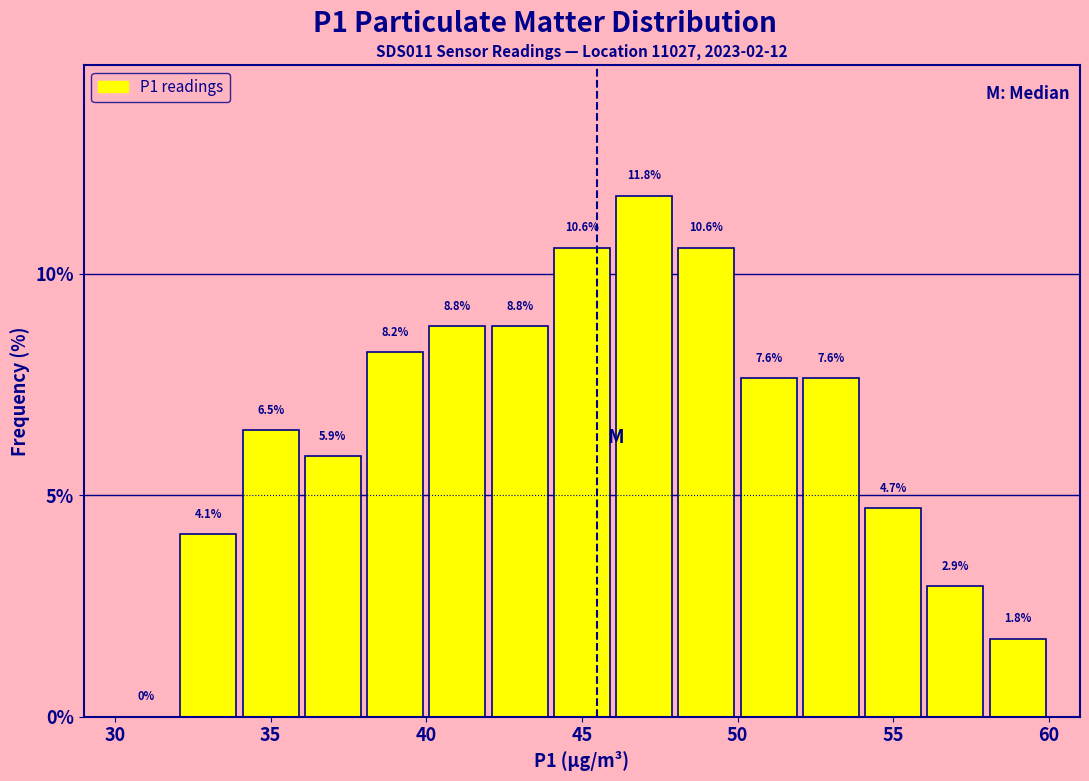

Reading left to right, list every bar in this chart as the range it spans on the x-axis followed by its height.

30 to 32: 0.0
32 to 34: 4.1
34 to 36: 6.5
36 to 38: 5.9
38 to 40: 8.2
40 to 42: 8.8
42 to 44: 8.8
44 to 46: 10.6
46 to 48: 11.8
48 to 50: 10.6
50 to 52: 7.6
52 to 54: 7.6
54 to 56: 4.7
56 to 58: 2.9
58 to 60: 1.8